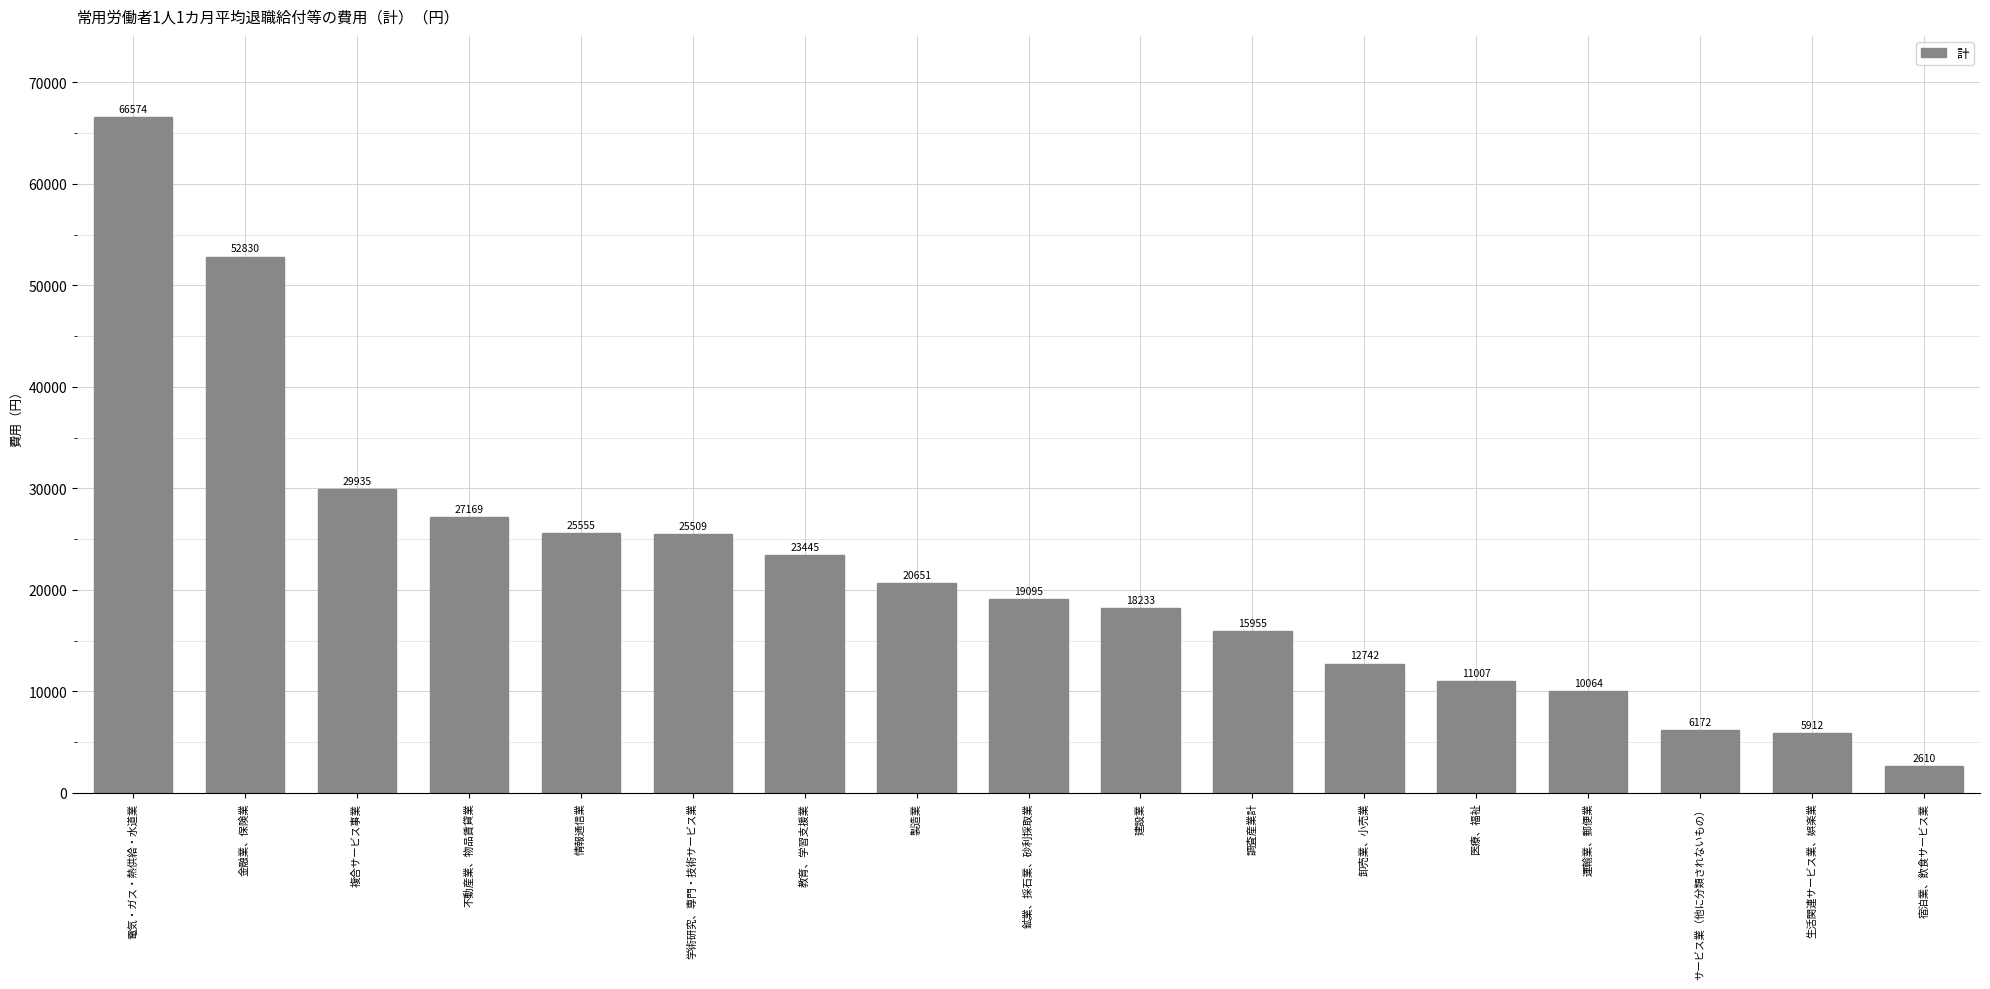

The value at 情報通信業 is 25555. True or false?

True